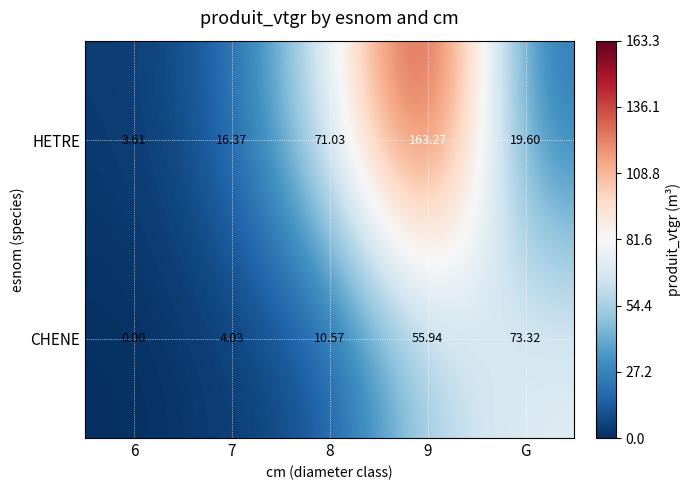

Which series changed the most between 9 and G?

HETRE